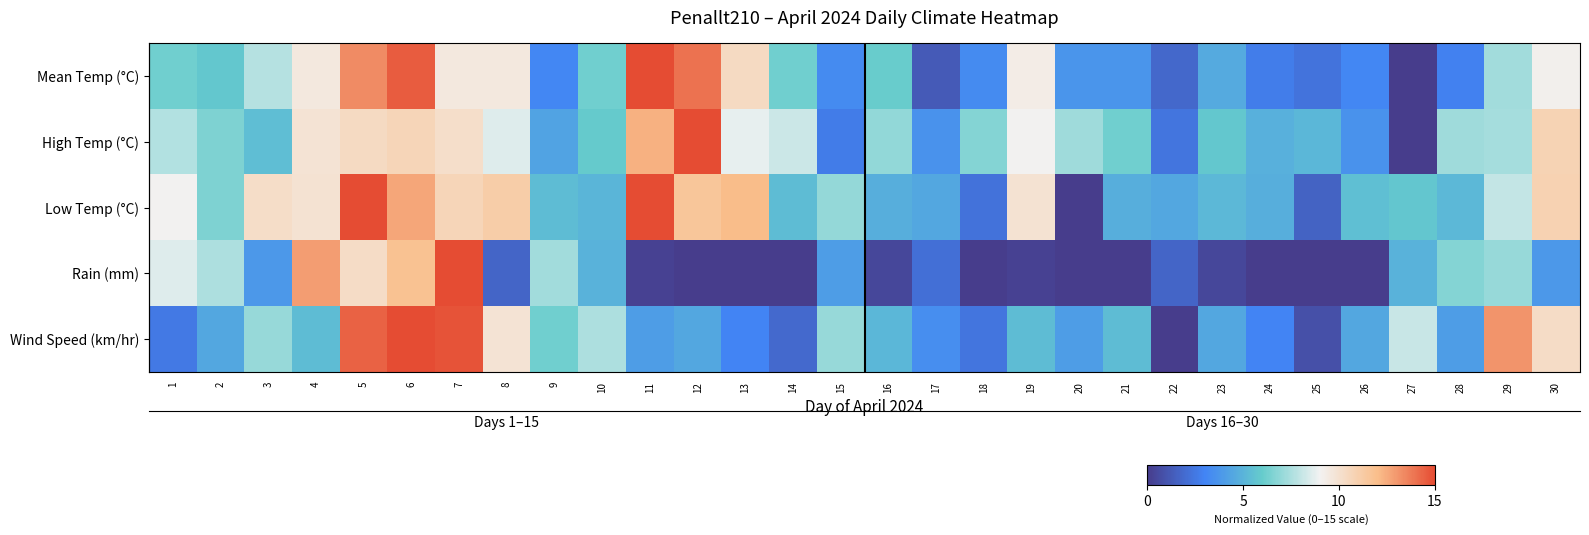

The value of Wind Speed (km/hr) at 15 is 7.1. True or false?

True